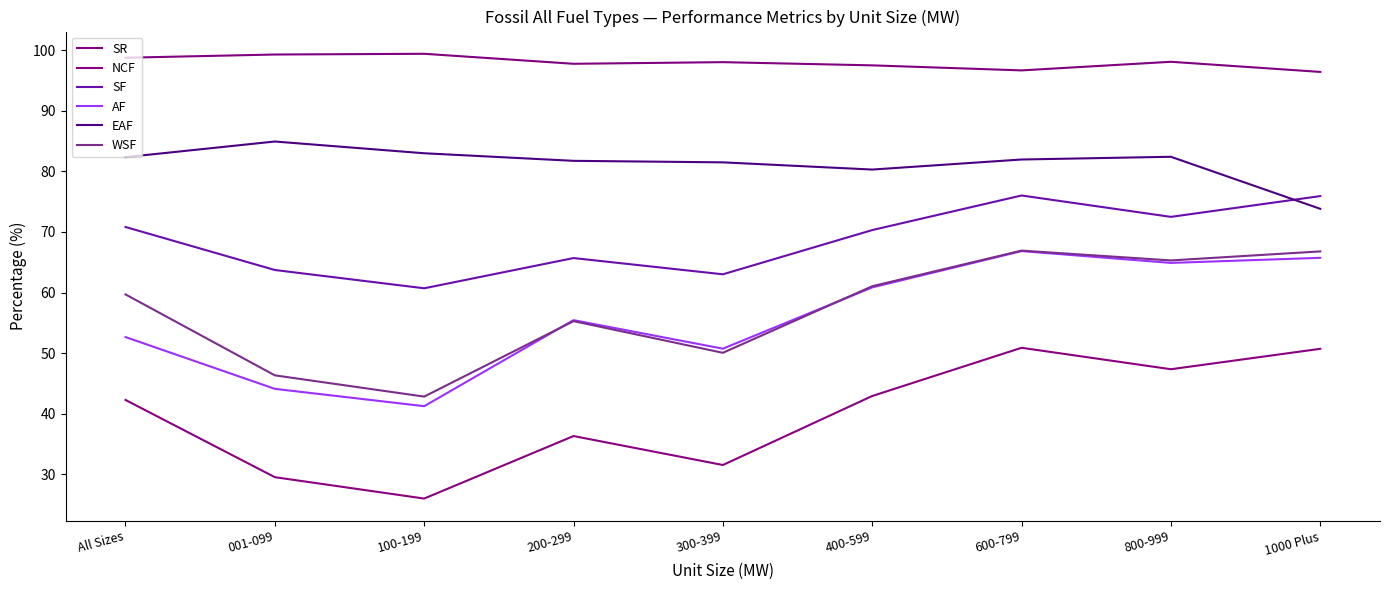

True or false: EAF and AF intersect in this chart.

False